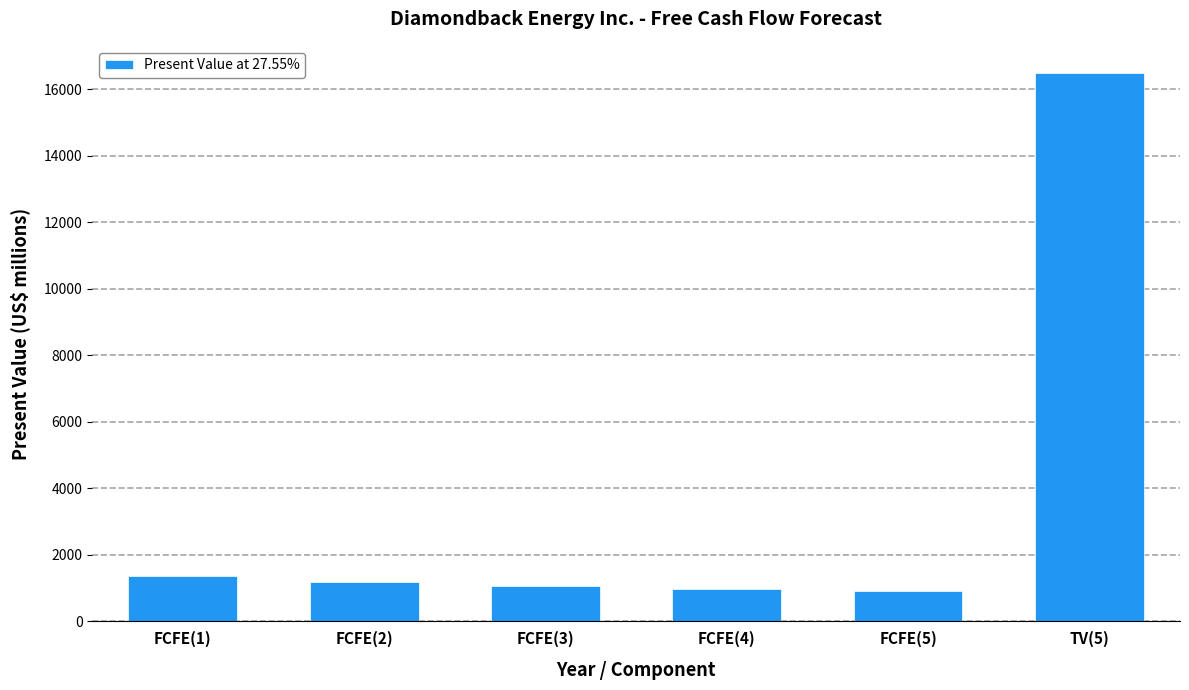

True or false: the data shows 1541 at FCFE(4).

False